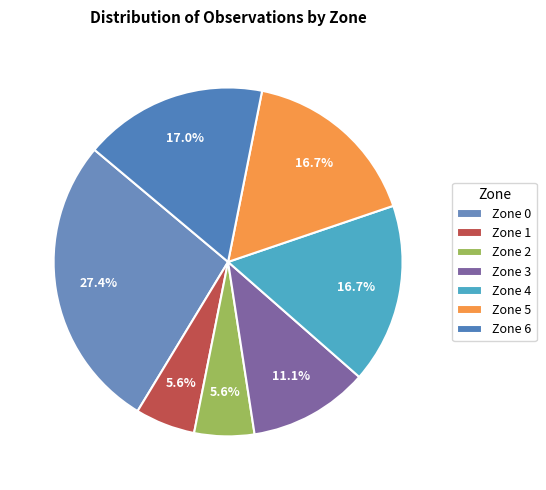

Does any single category account for the majority?

No